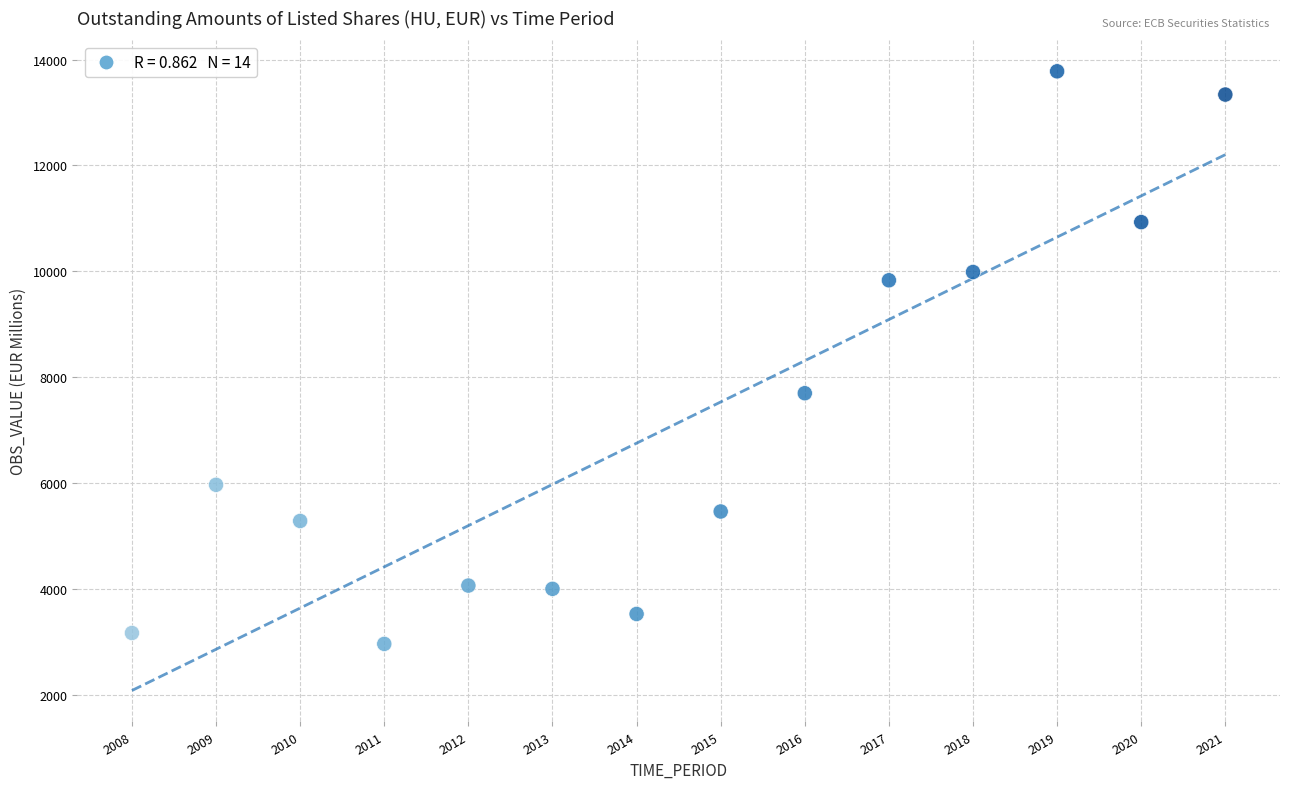

What Y value in the scatter plot is closest to 8369?

7696.7